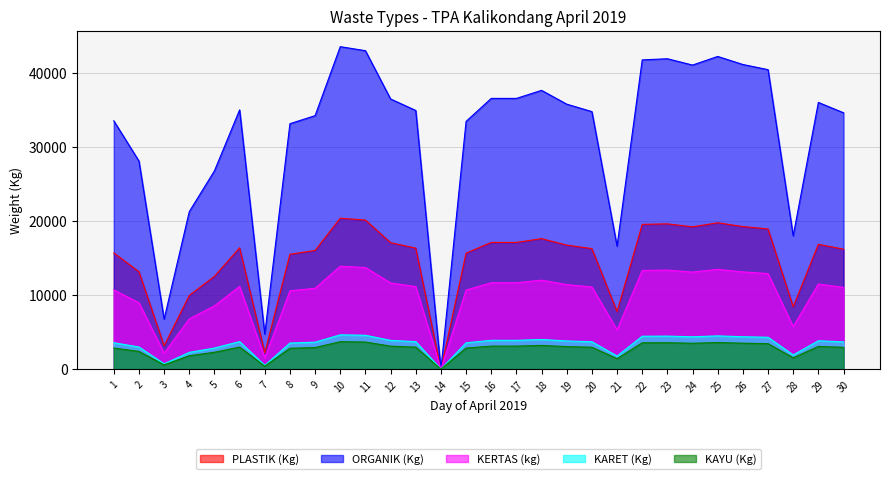

Is the value of PLASTIK (Kg) at 1 greater than the value of KERTAS (kg) at 22?

Yes